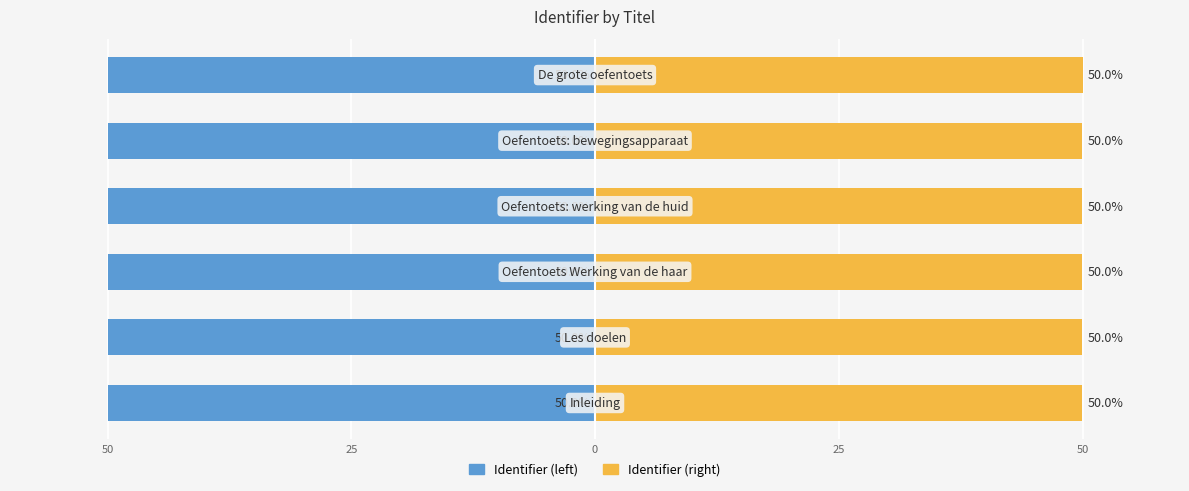

True or false: Identifier (left) has a value of -50.0 at 50.

True